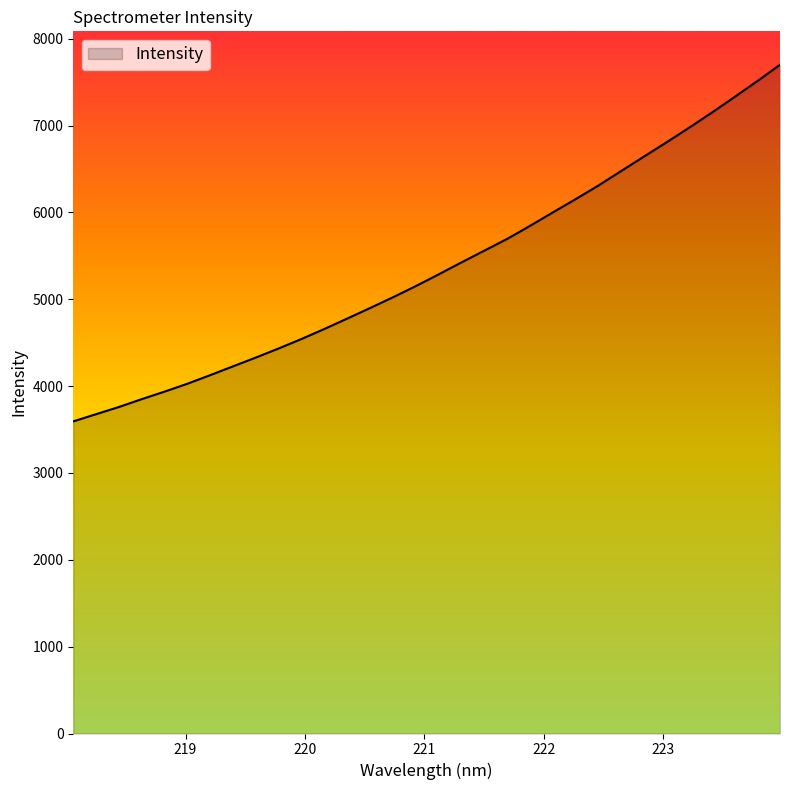

What is the difference between the maximum and minimum values?

4106.2